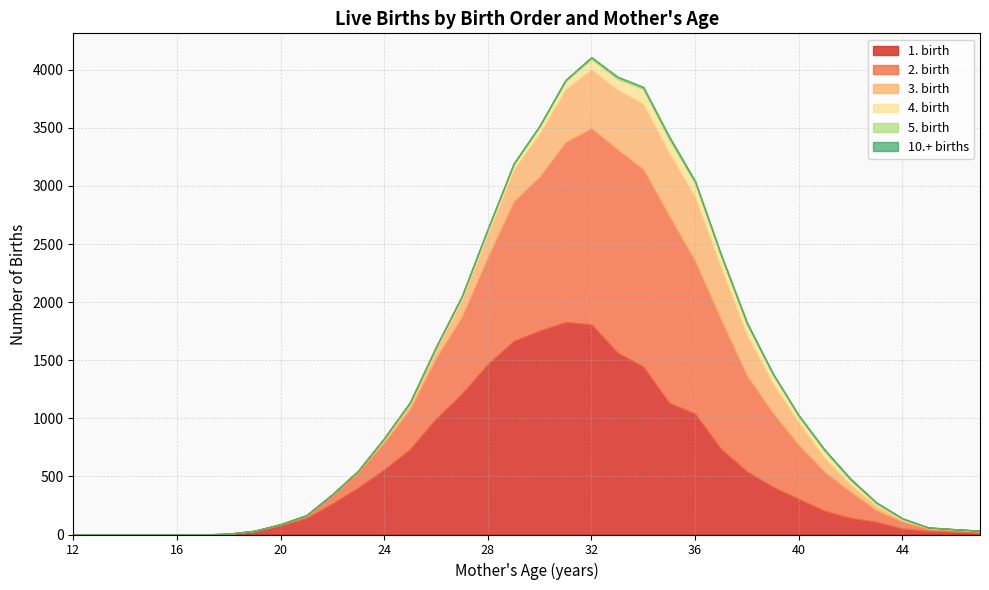

Rank the series by their maximum value, from highest to lowest.

1. birth, 2. birth, 3. birth, 4. birth, 5. birth, 10.+ births